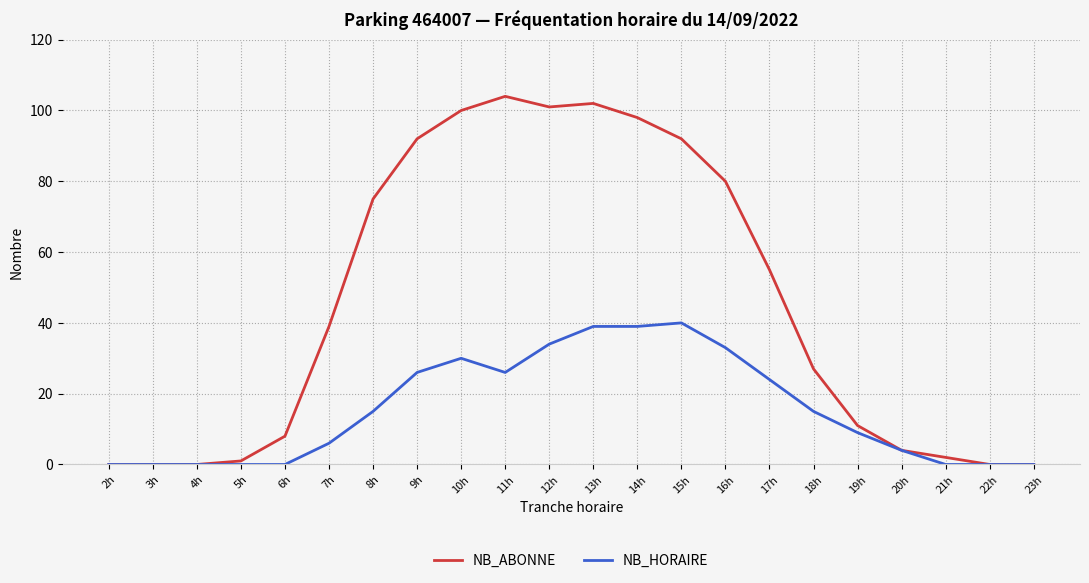

Which series has the largest total across all categories?

NB_ABONNE